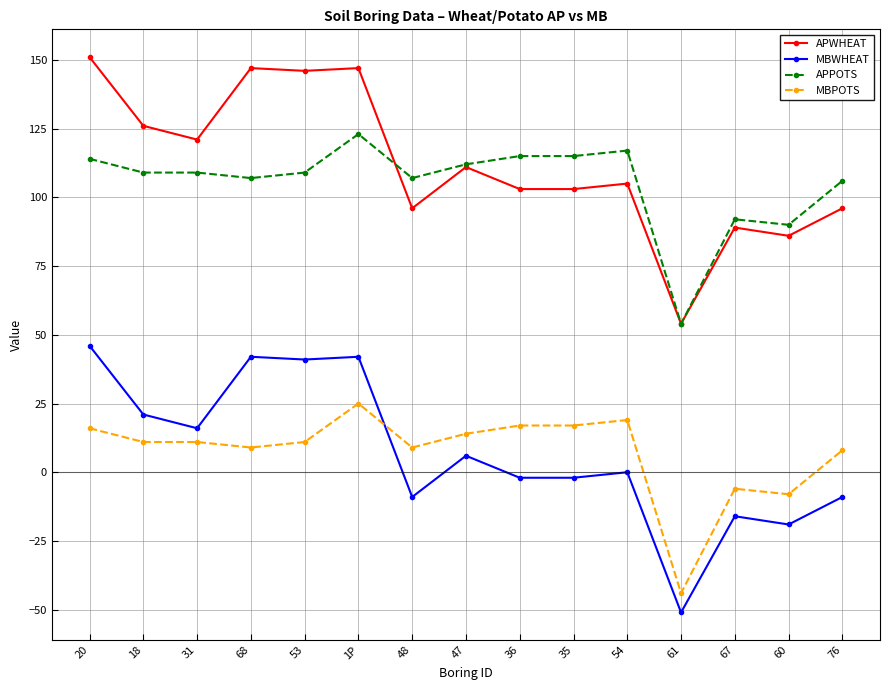

What are all the series names shown in the legend?

APWHEAT, MBWHEAT, APPOTS, MBPOTS